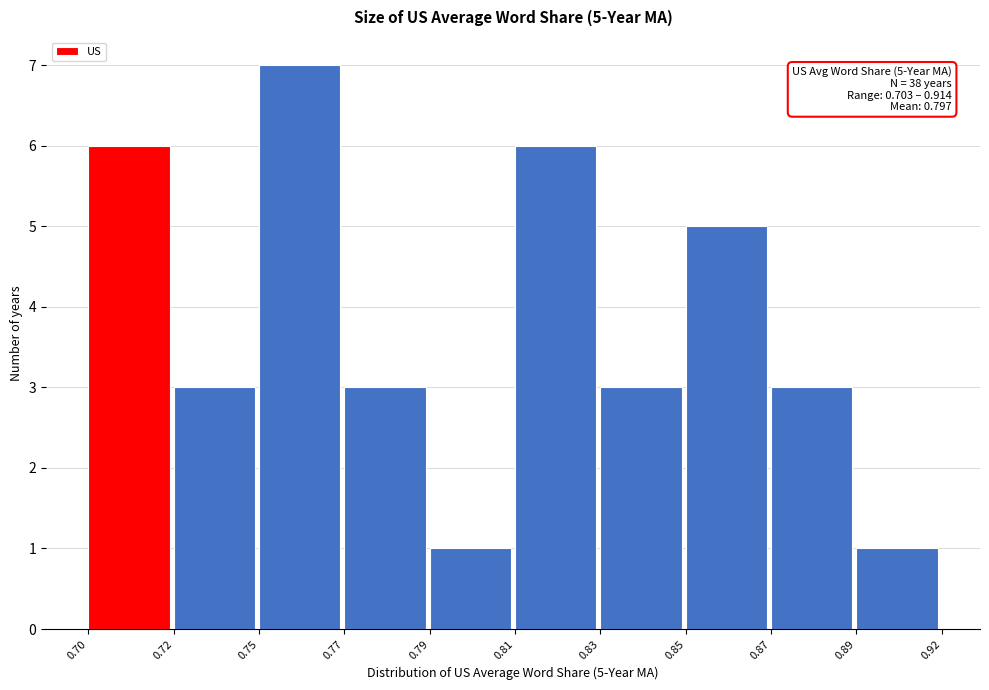

Reading left to right, transcribe all the data shown in this chart.

6	3	7	3	1	6	3	5	3	1